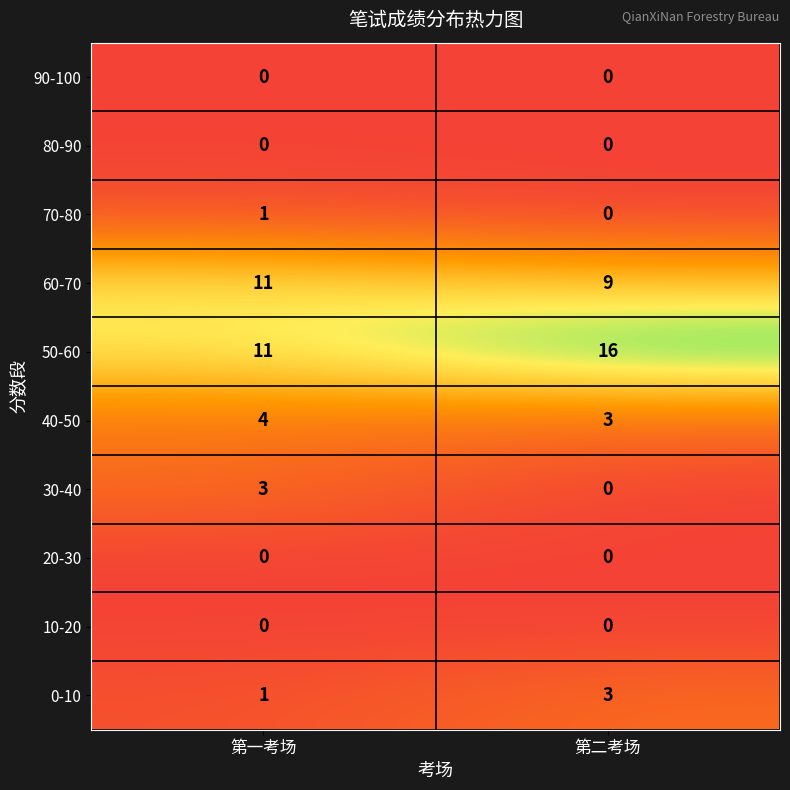

The 50-60 series shows 16 at 第二考场. True or false?

True